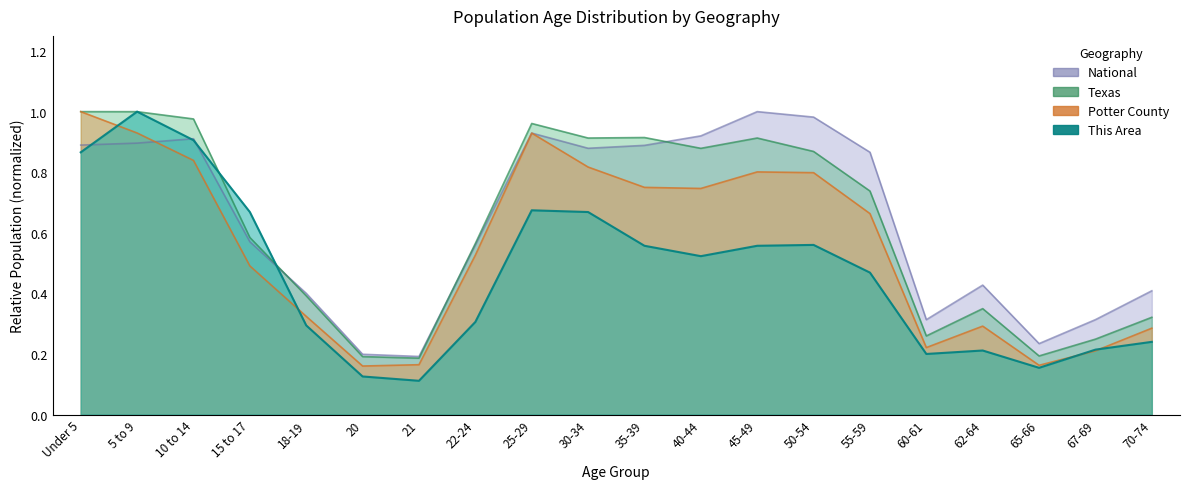

What are all the series names shown in the legend?

This Area, Potter County, Texas, National